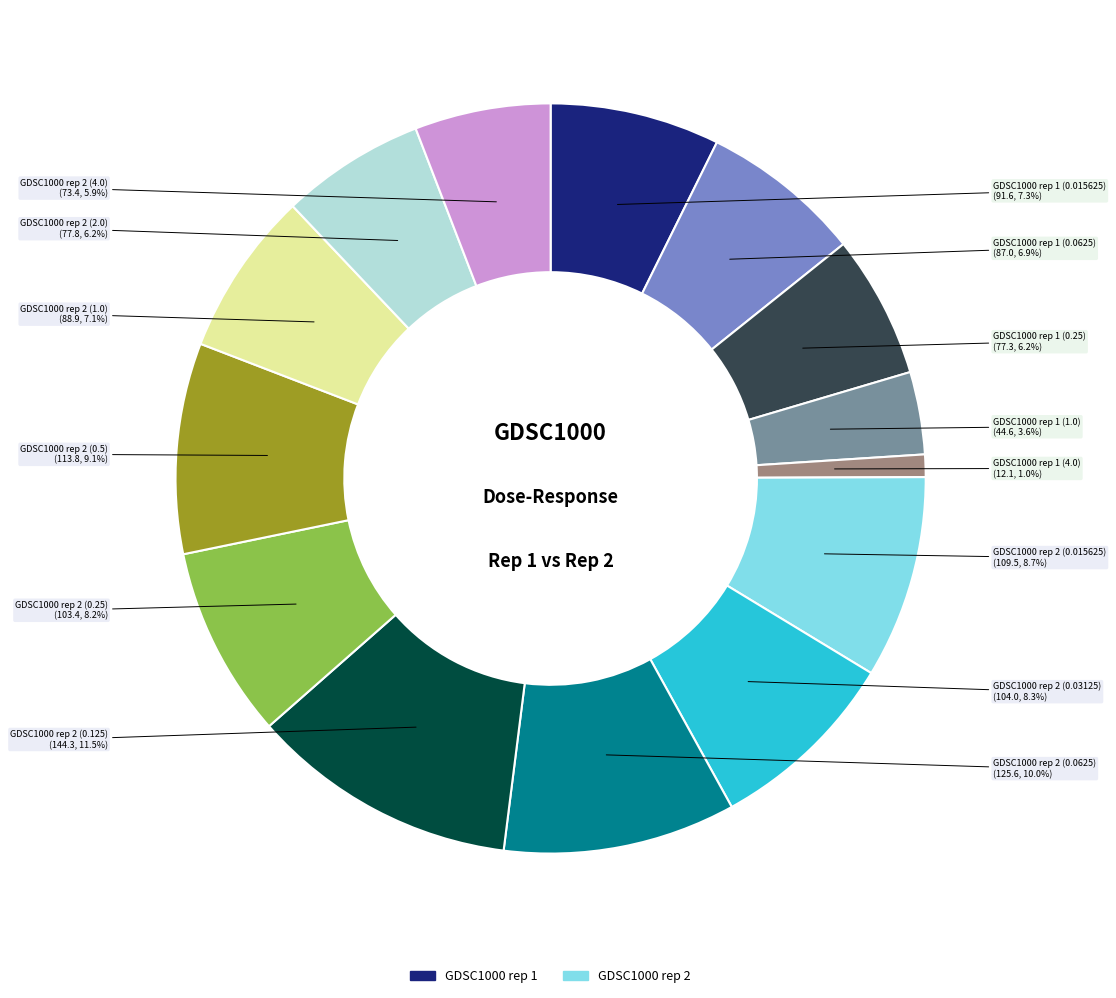

Does any single category account for the majority?

No